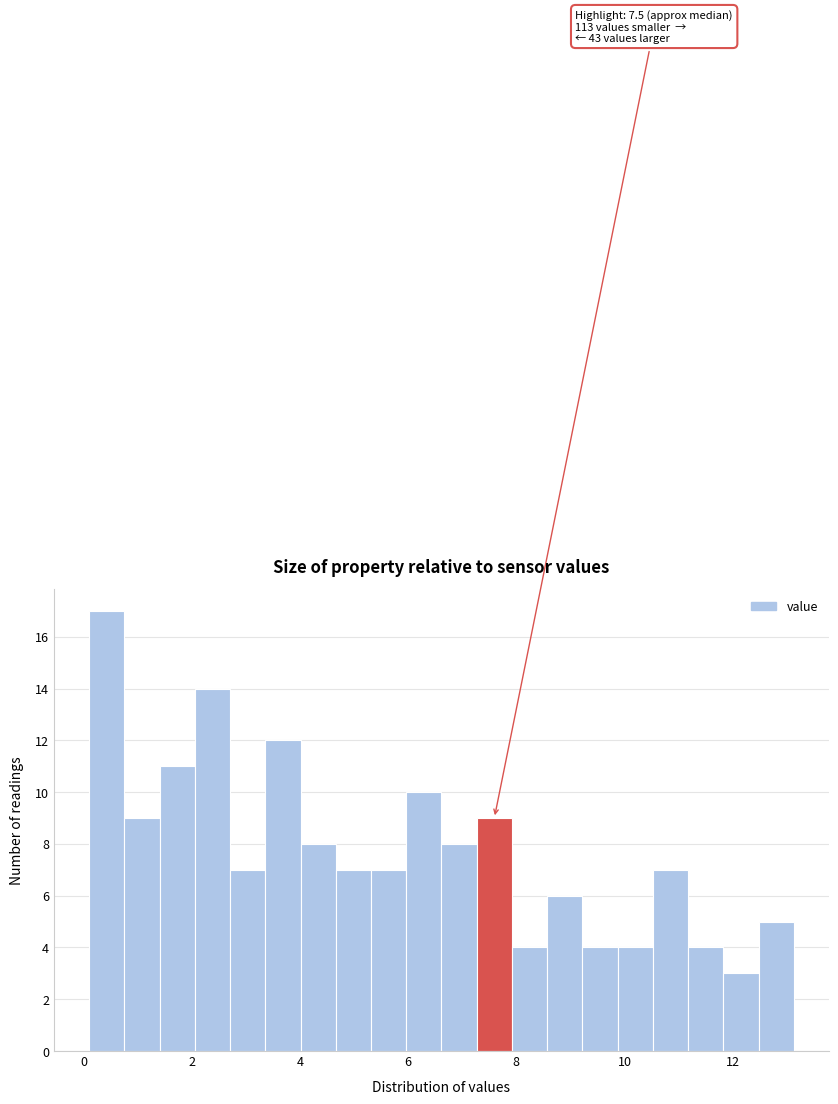

Read against the x-axis, roughly where is the centre of the tallest bar?

0.4